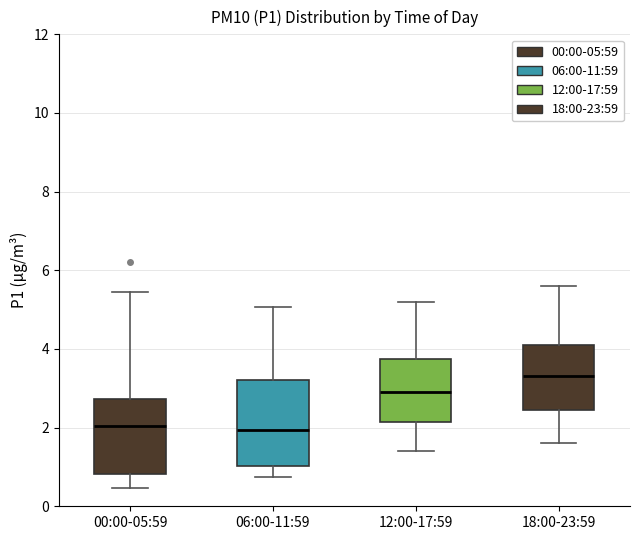

Where does the lower whisker of the box for 12:00-17:59 end on the y-axis? The values are not printed on the chart, so give them approximately, as read against the axis.

1.4